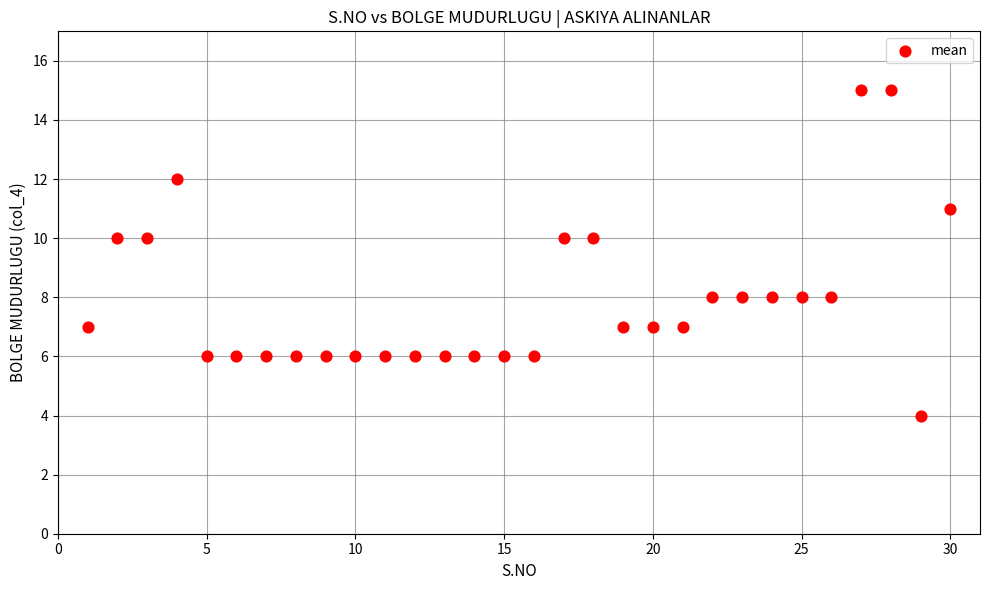

What is the range of X values (max minus min)?

29